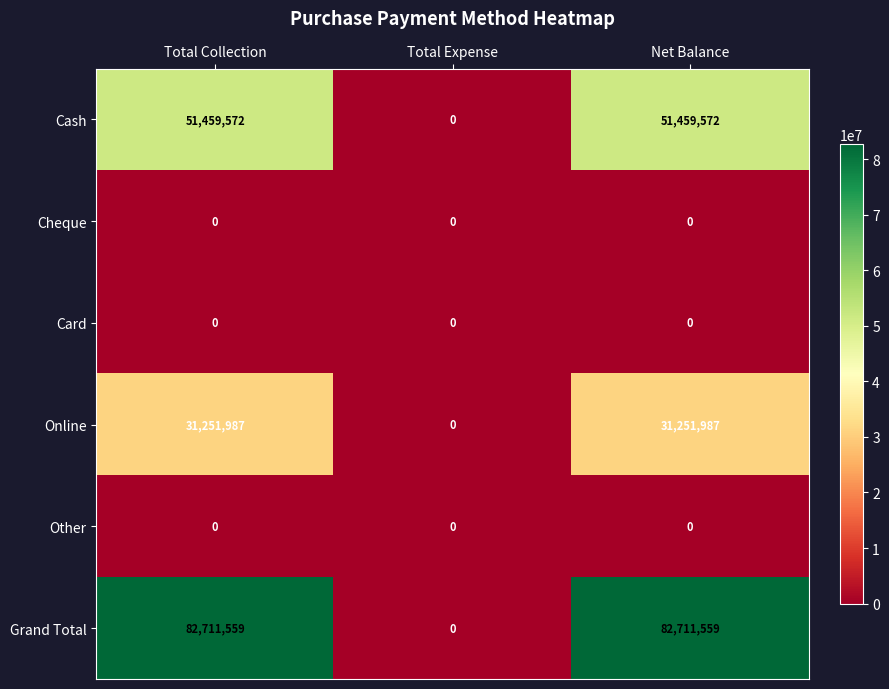

Reading right to left, transcribe all the data shown in this chart.

Cash: Net Balance=51459572	Total Expense=0	Total Collection=51459572
Cheque: Net Balance=0	Total Expense=0	Total Collection=0
Card: Net Balance=0	Total Expense=0	Total Collection=0
Online: Net Balance=31251987	Total Expense=0	Total Collection=31251987
Other: Net Balance=0	Total Expense=0	Total Collection=0
Grand Total: Net Balance=82711559	Total Expense=0	Total Collection=82711559